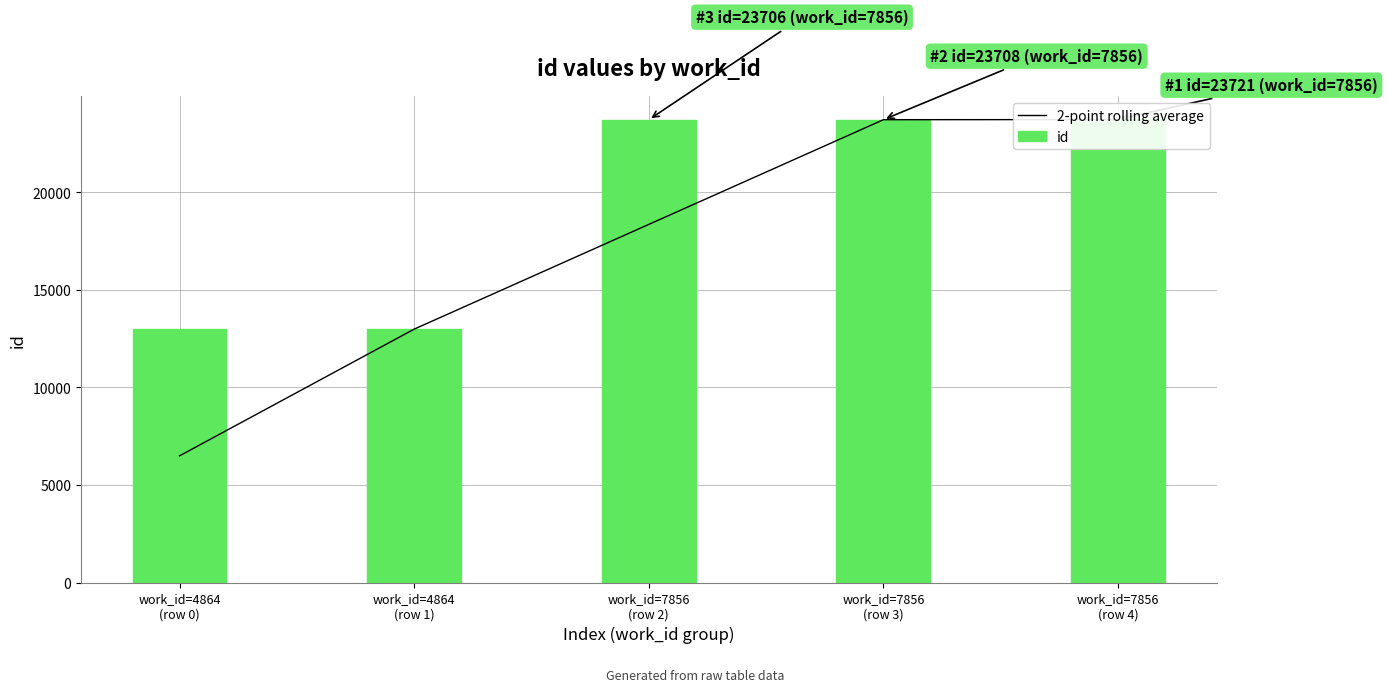

What is the value of the id bar at the 5th from the left?

23721.0